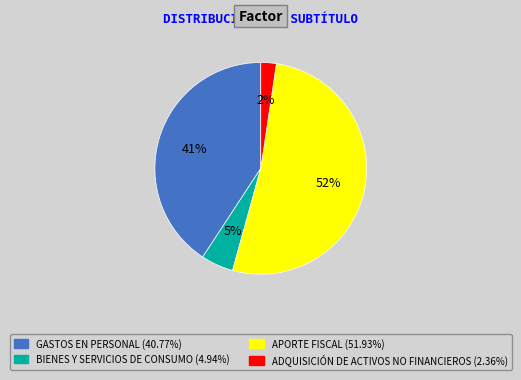

How many slices are in this pie chart?

4